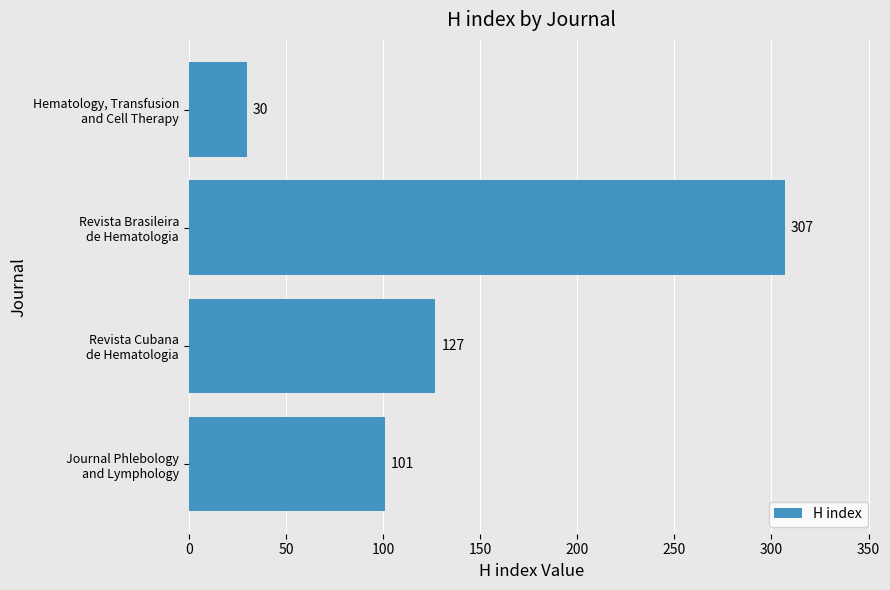

How many bars are there in total?

4